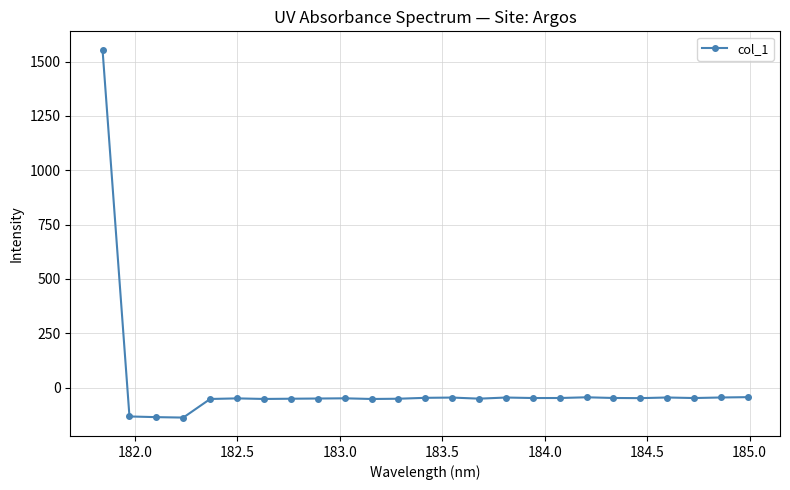

What is the value of the 12th point from the left?

-51.1